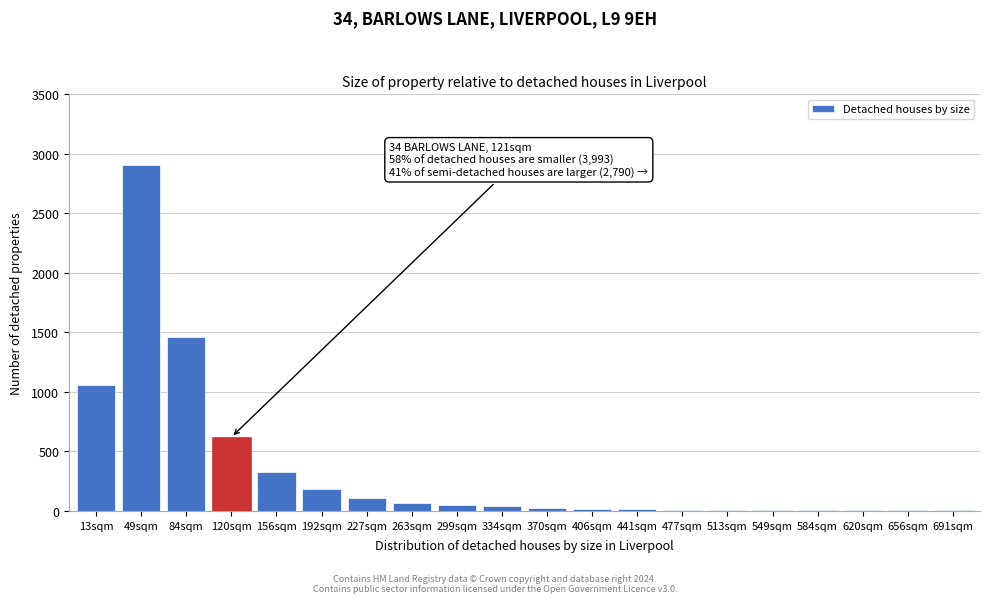

What is the maximum value shown in the chart?

2910